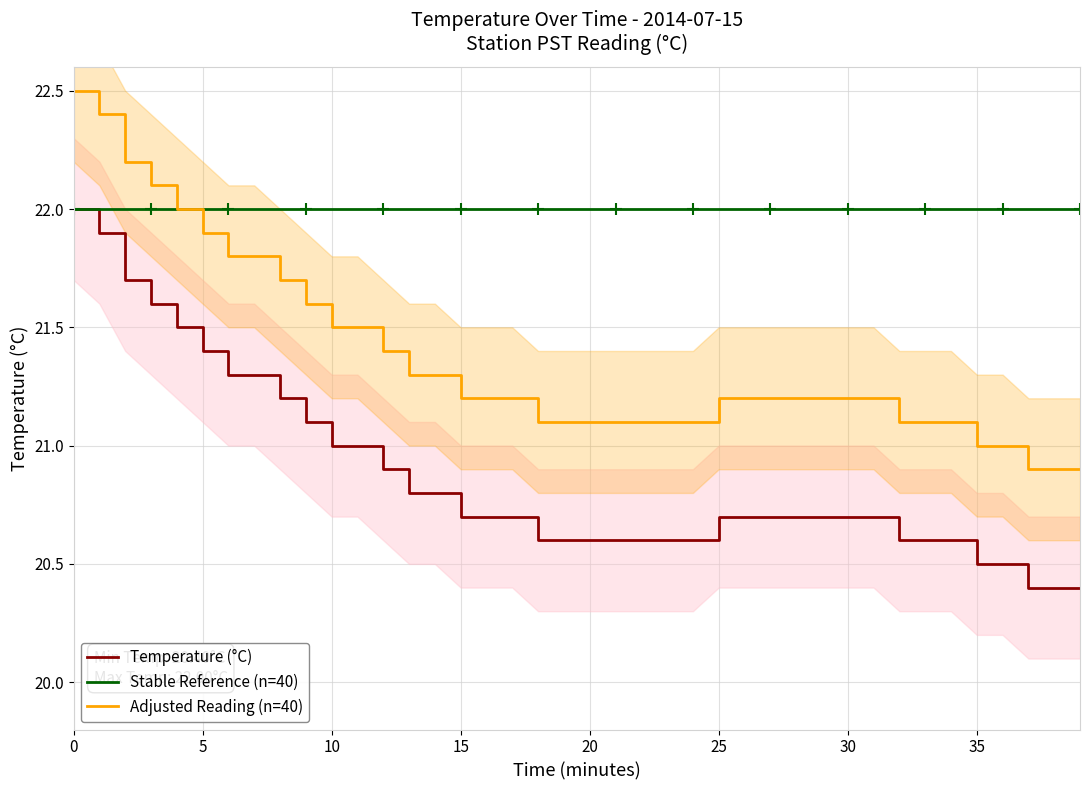

True or false: Adjusted Reading (n=40) and Temperature (°C) cross at least once.

False